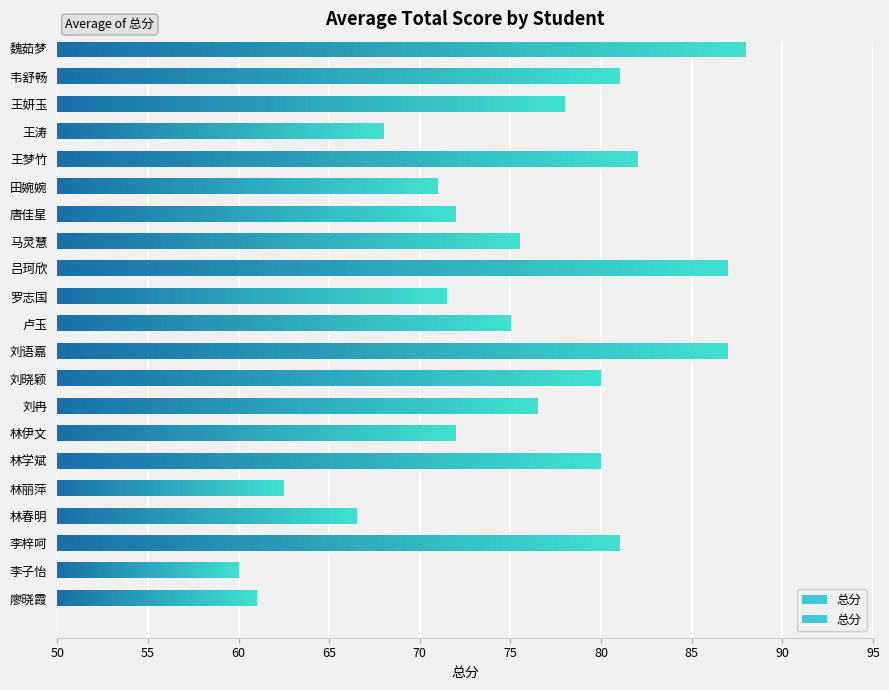

What is the average value?

75.0